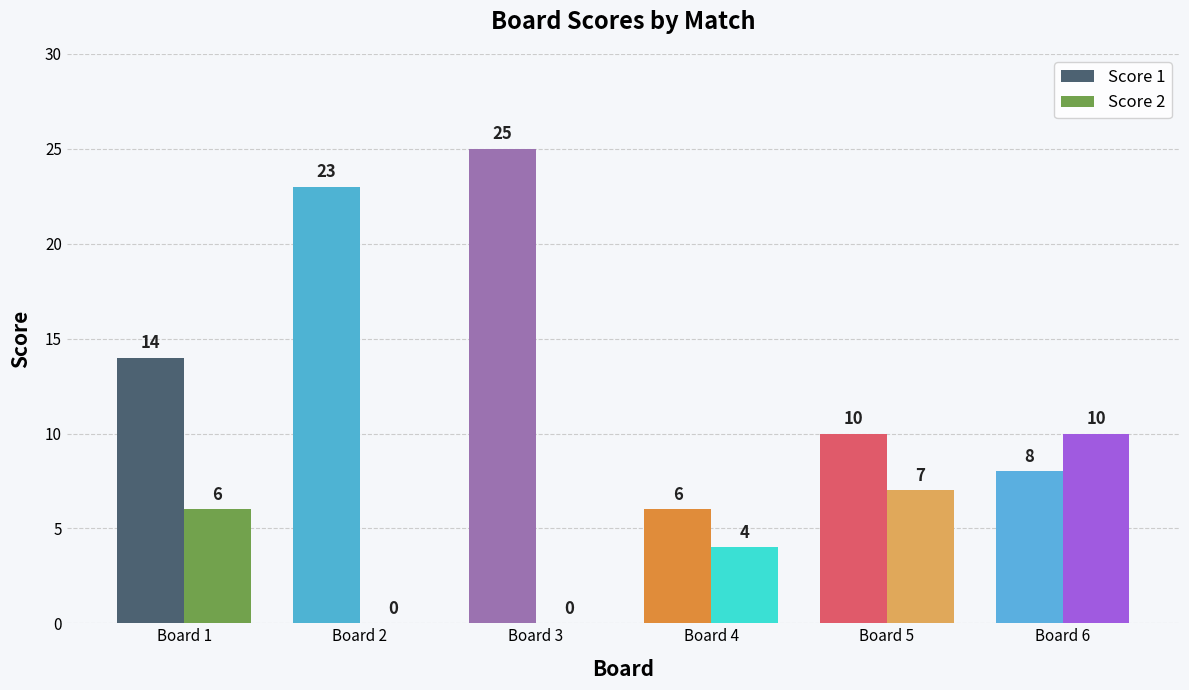

Where is Score 1 nearest to the value 15?

Board 1